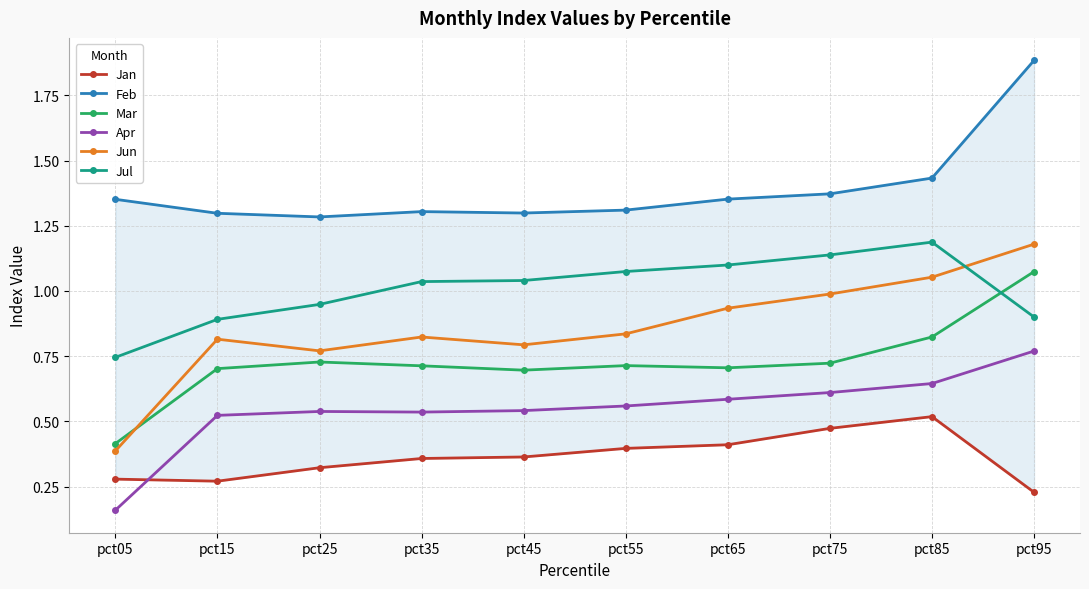

At which category does Feb reach its first local peak?

pct35